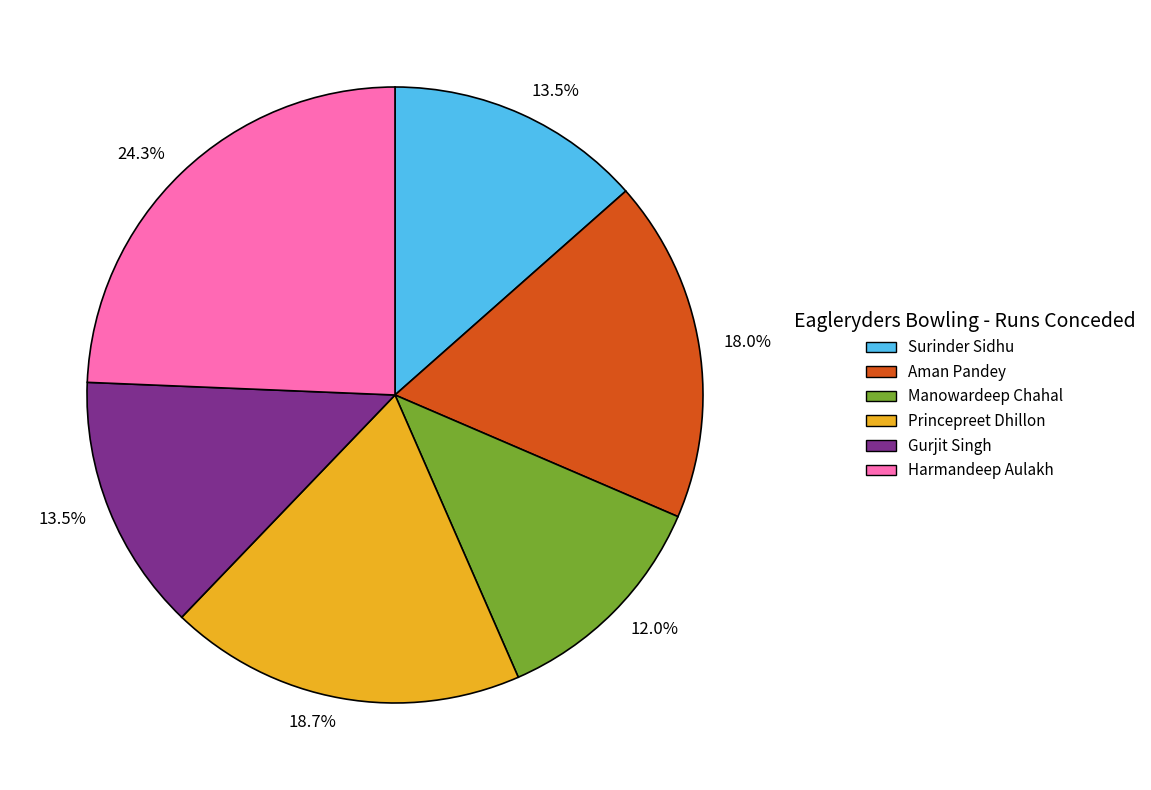

Is Princepreet Dhillon the majority of the pie?

No